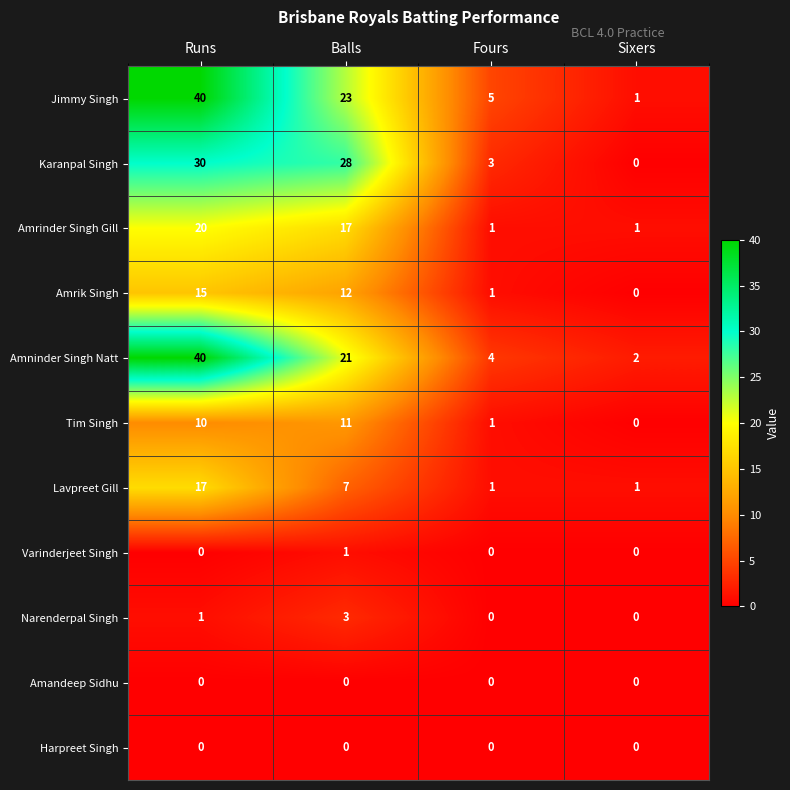

How many data points does each series have?

4